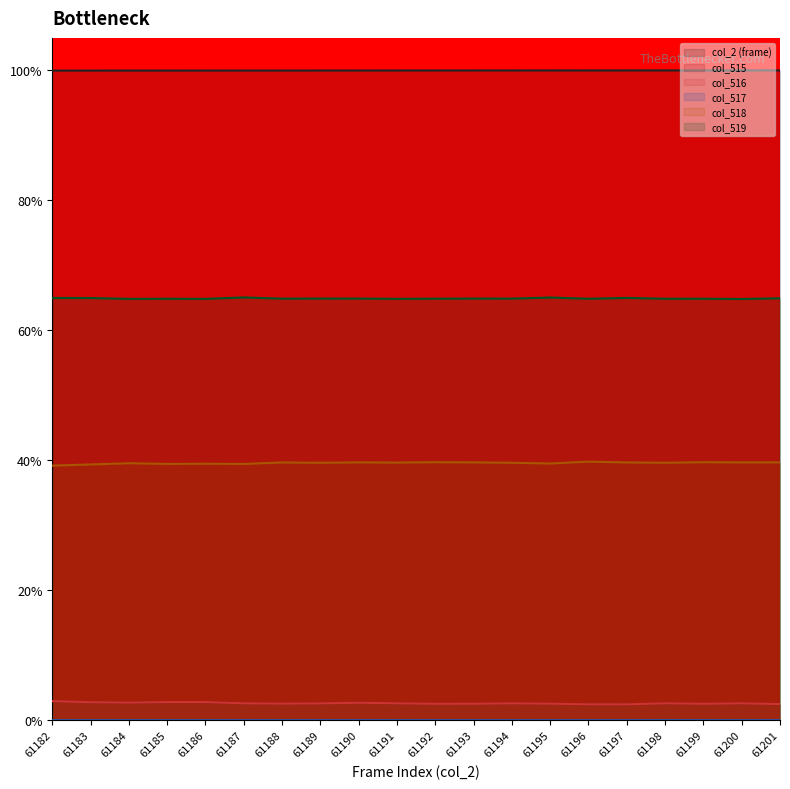

Reading right to left, list all the values displayed in this chart.

col_2 (frame): 61201=1.0	61200=1.0	61199=1.0	61198=1.0	61197=1.0	61196=1.0	61195=1.0	61194=1.0	61193=1.0	61192=1.0	61191=1.0	61190=1.0	61189=1.0	61188=1.0	61187=1.0	61186=1.0	61185=1.0	61184=1.0	61183=1.0	61182=1.0
col_515: 61201=0.0	61200=0.0	61199=0.0	61198=0.0	61197=0.0	61196=0.0	61195=0.0	61194=0.0	61193=0.0	61192=0.0	61191=0.0	61190=0.0	61189=0.0	61188=0.0	61187=0.0	61186=0.0	61185=0.0	61184=0.0	61183=0.0	61182=0.0
col_516: 61201=0.0	61200=0.0	61199=0.0	61198=0.0	61197=0.0	61196=0.0	61195=0.0	61194=0.0	61193=0.0	61192=0.0	61191=0.0	61190=0.0	61189=0.0	61188=0.0	61187=0.0	61186=0.0	61185=0.0	61184=0.0	61183=0.0	61182=0.0
col_517: 61201=0.0	61200=0.0	61199=0.0	61198=0.0	61197=0.0	61196=0.0	61195=0.0	61194=0.0	61193=0.0	61192=0.0	61191=0.0	61190=0.0	61189=0.0	61188=0.0	61187=0.0	61186=0.0	61185=0.0	61184=0.0	61183=0.0	61182=0.0
col_518: 61201=0.4	61200=0.4	61199=0.4	61198=0.4	61197=0.4	61196=0.4	61195=0.4	61194=0.4	61193=0.4	61192=0.4	61191=0.4	61190=0.4	61189=0.4	61188=0.4	61187=0.4	61186=0.4	61185=0.4	61184=0.4	61183=0.4	61182=0.4
col_519: 61201=0.6	61200=0.6	61199=0.6	61198=0.6	61197=0.6	61196=0.6	61195=0.7	61194=0.6	61193=0.6	61192=0.6	61191=0.6	61190=0.6	61189=0.6	61188=0.6	61187=0.7	61186=0.6	61185=0.6	61184=0.6	61183=0.6	61182=0.6